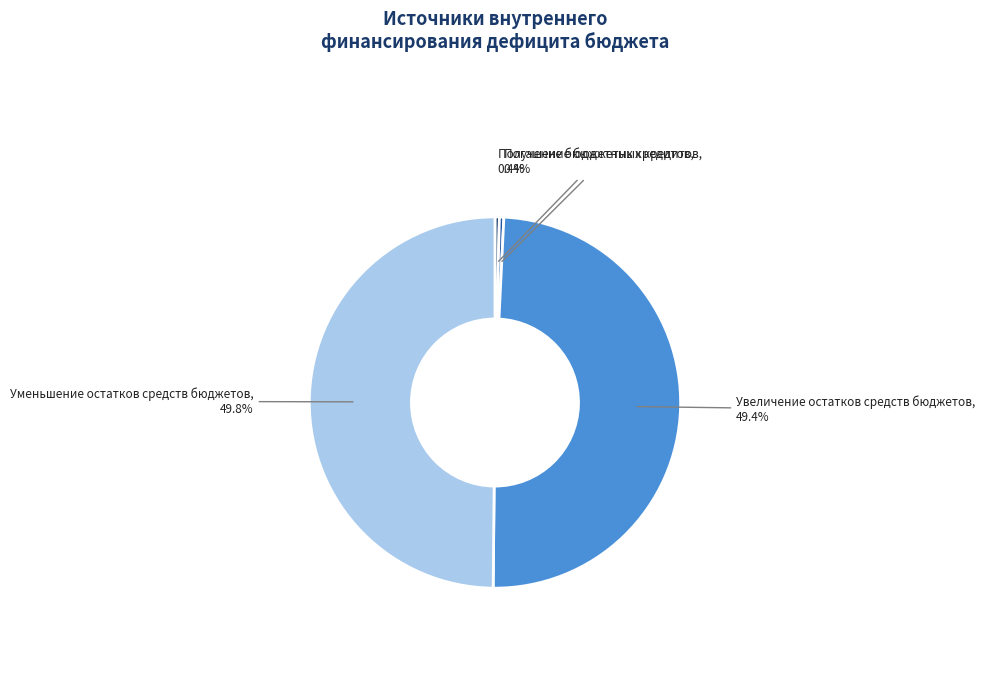

Count the number of slices in the pie.

4